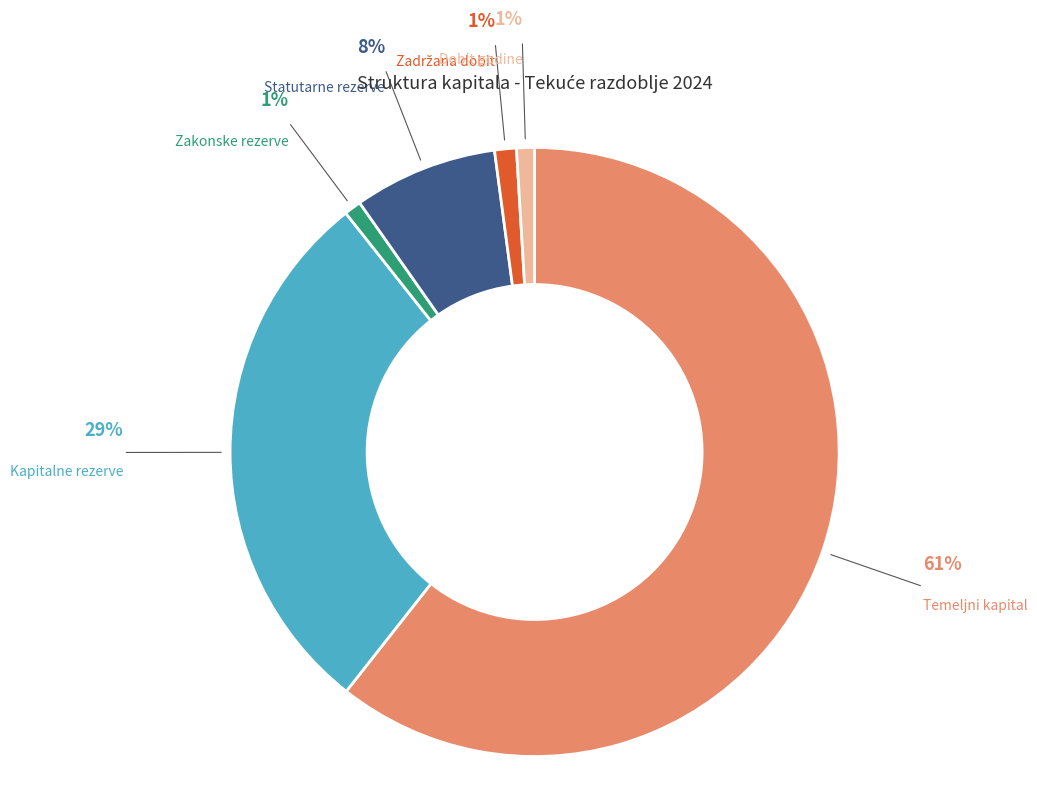

Is it true that Zakonske rezerve is 12% of the pie?

False